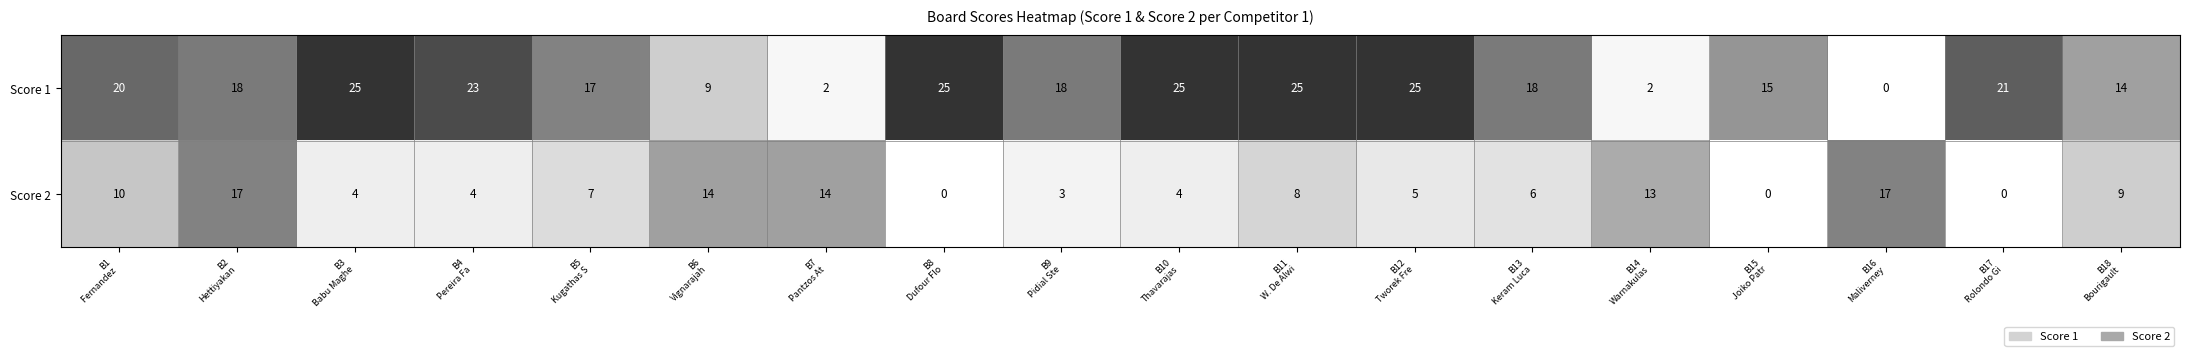

Which series has the widest spread of values?

Score 1